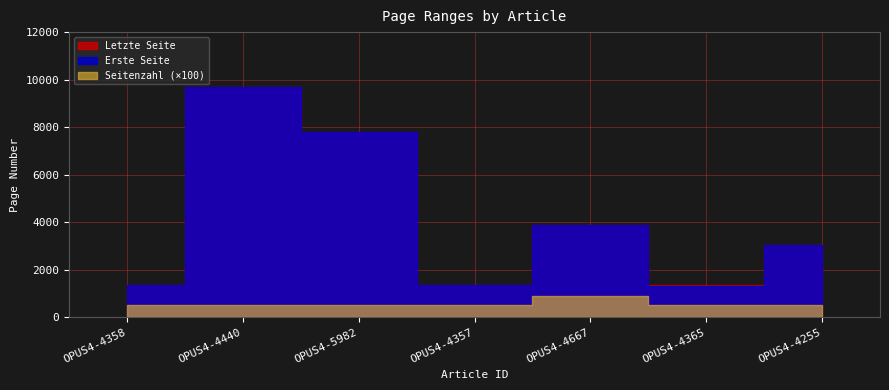

At how many categories does at least one series exceed 1376?

4